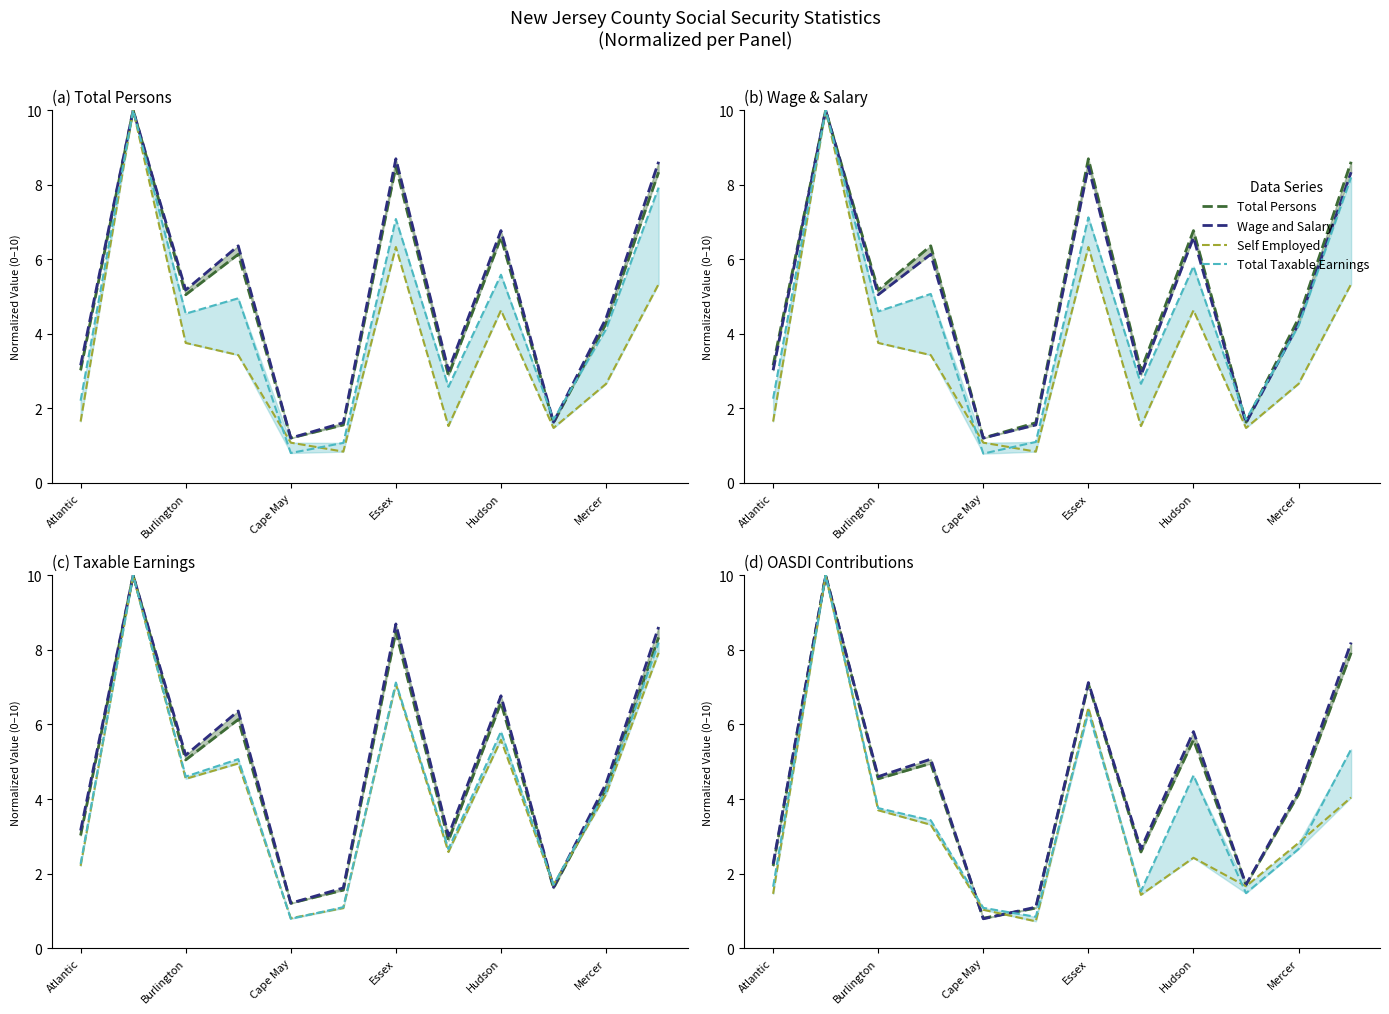

Does the chart display data point markers on the line(s)?

No